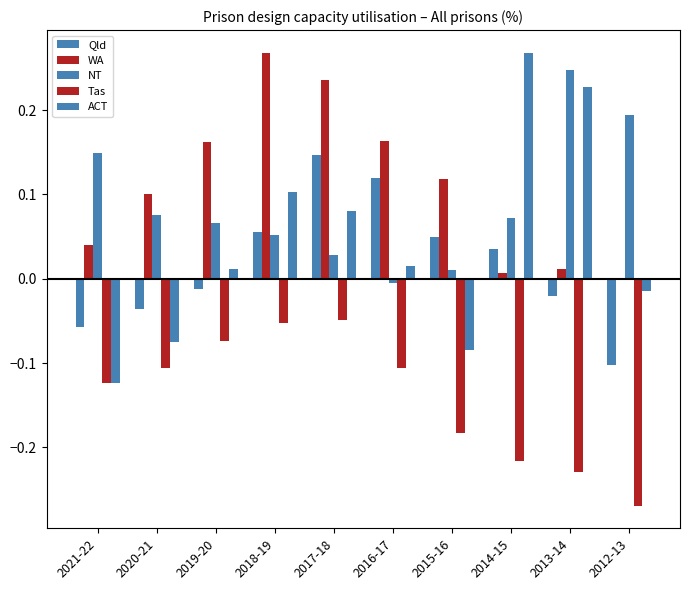

Are the bars grouped side by side (vs. stacked)?

Yes